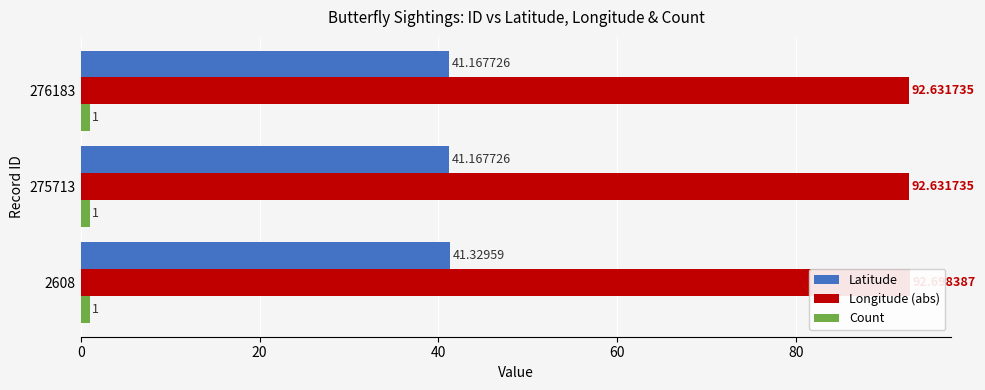

Does the chart contain any negative values?

No